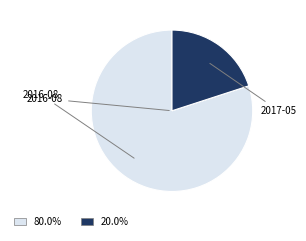

Does any single category account for the majority?

Yes